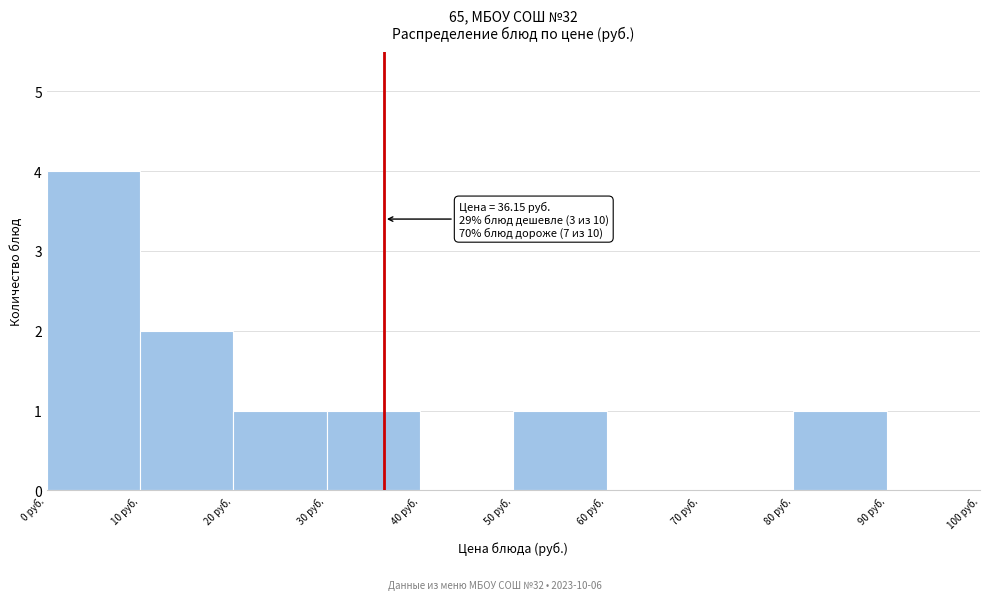

Over which range of the x-axis is the bar tallest?

0 to 10